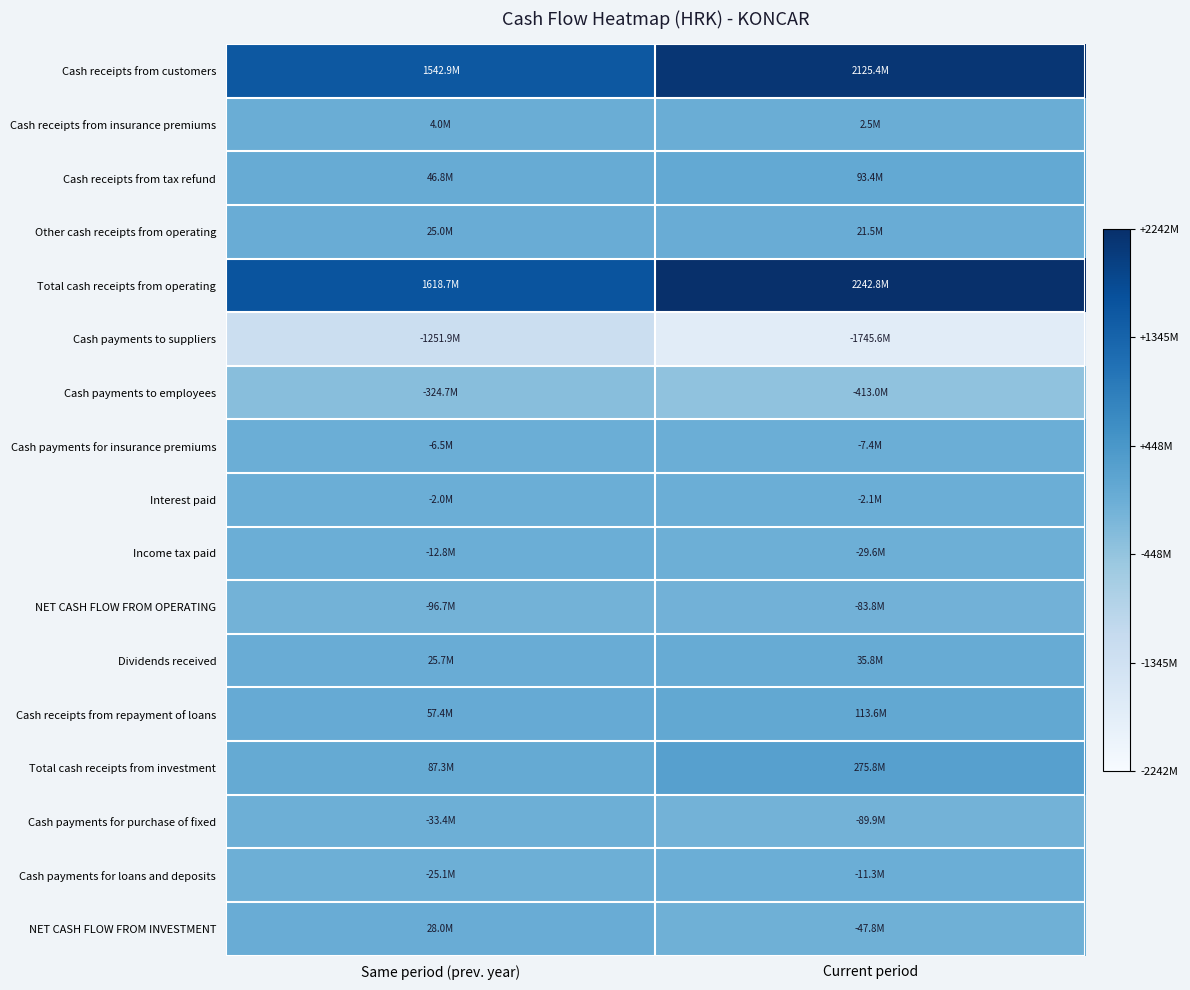

At how many categories does at least one series exceed 0?

2